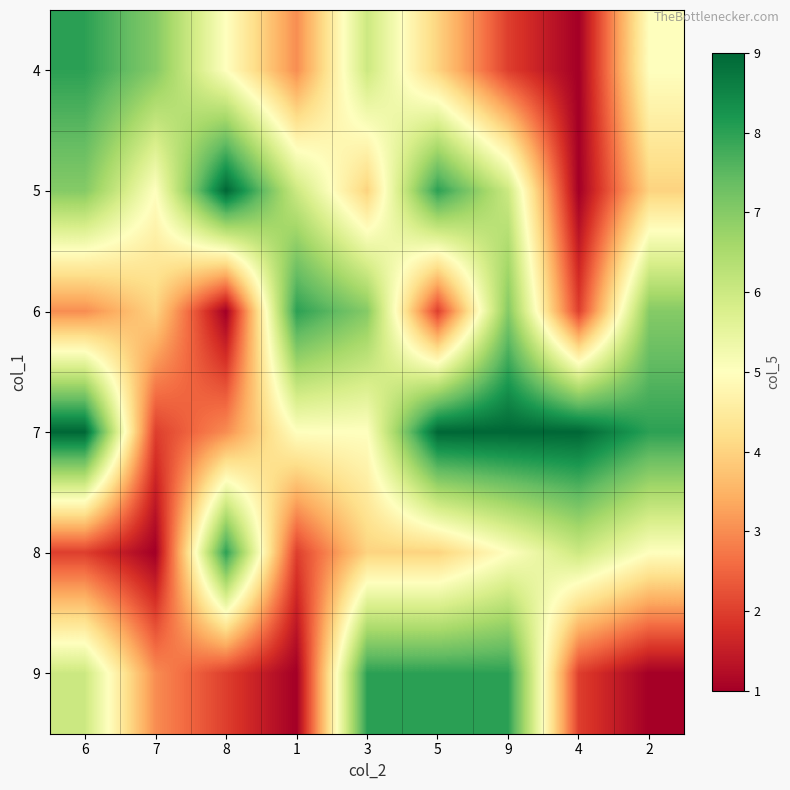

Count the number of categories in the chart.

9